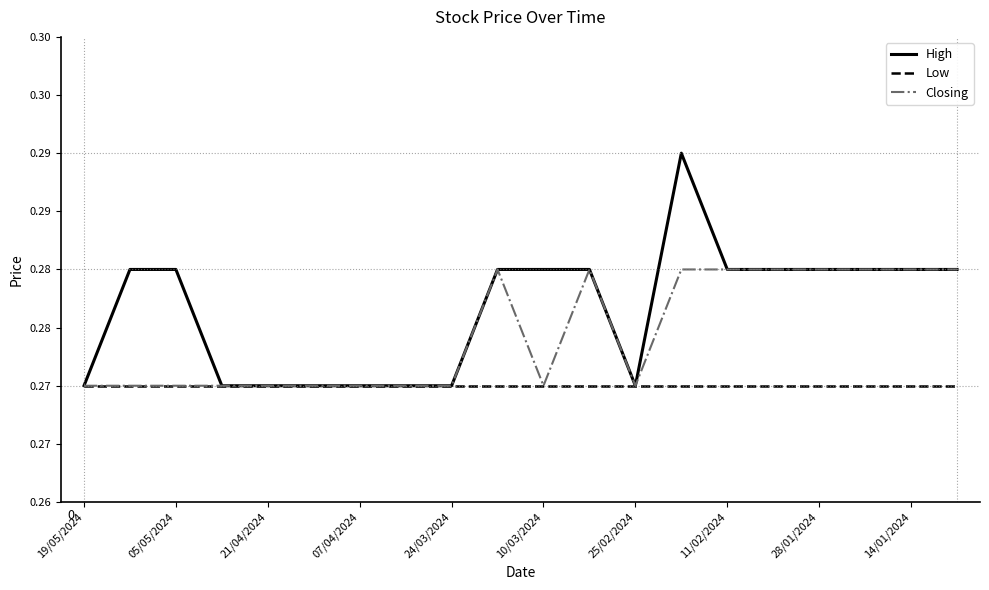

Where is Low nearest to the value 0?

19/05/2024